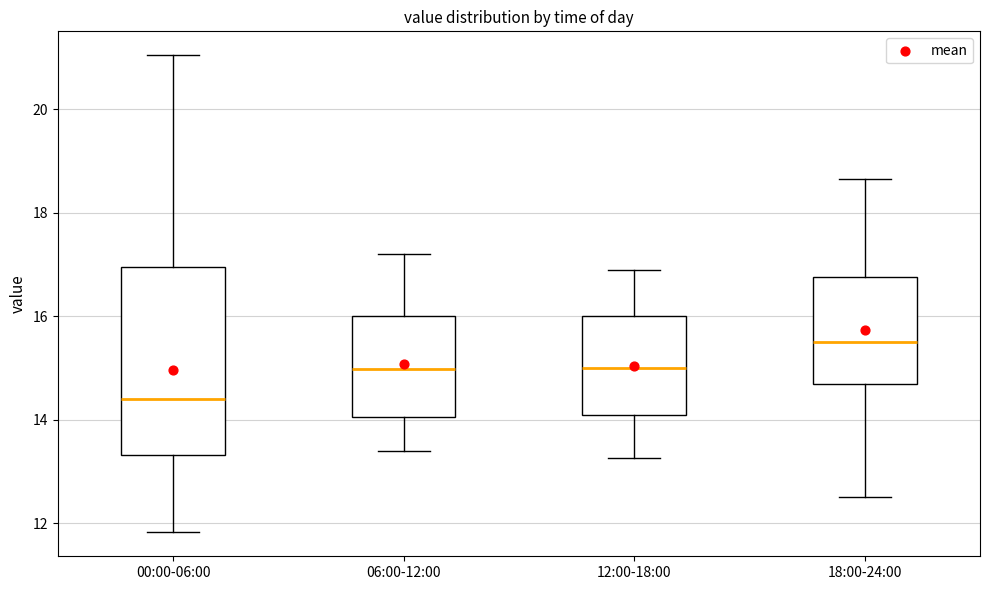

Reading left to right, read every box against the y-axis: the position of its median line, the range the box covers, and the ends of its whiskers. The values are not printed on the chart, so give them approximately, as read against the axis.

00:00-06:00: median 14.4, box 13.4 to 17.0, whiskers 11.8 to 21.0
06:00-12:00: median 15.0, box 14.0 to 16.0, whiskers 13.4 to 17.2
12:00-18:00: median 15.0, box 14.0 to 16.0, whiskers 13.2 to 17.0
18:00-24:00: median 15.6, box 14.6 to 16.8, whiskers 12.6 to 18.6